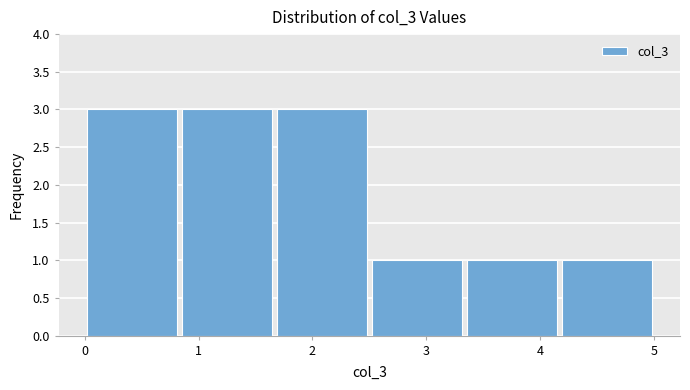

Reading left to right, list every bar in this chart as the range it spans on the x-axis followed by its height. Neither the bar edges nor the heights are printed on the chart, so give them approximately, as read against the axes.

0.0 to 0.8: 3
0.8 to 1.7: 3
1.7 to 2.5: 3
2.5 to 3.3: 1
3.3 to 4.2: 1
4.2 to 5.0: 1